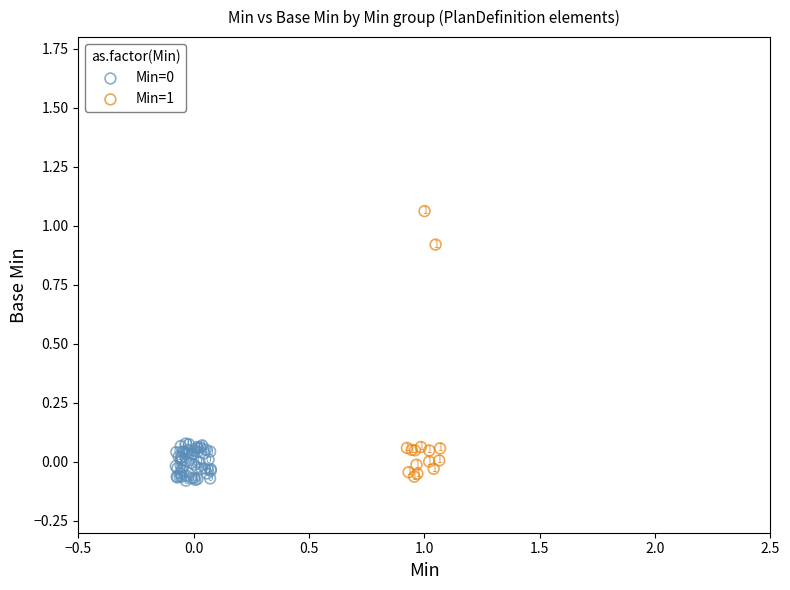

Which series has the largest Y range (max minus min)?

Min=1